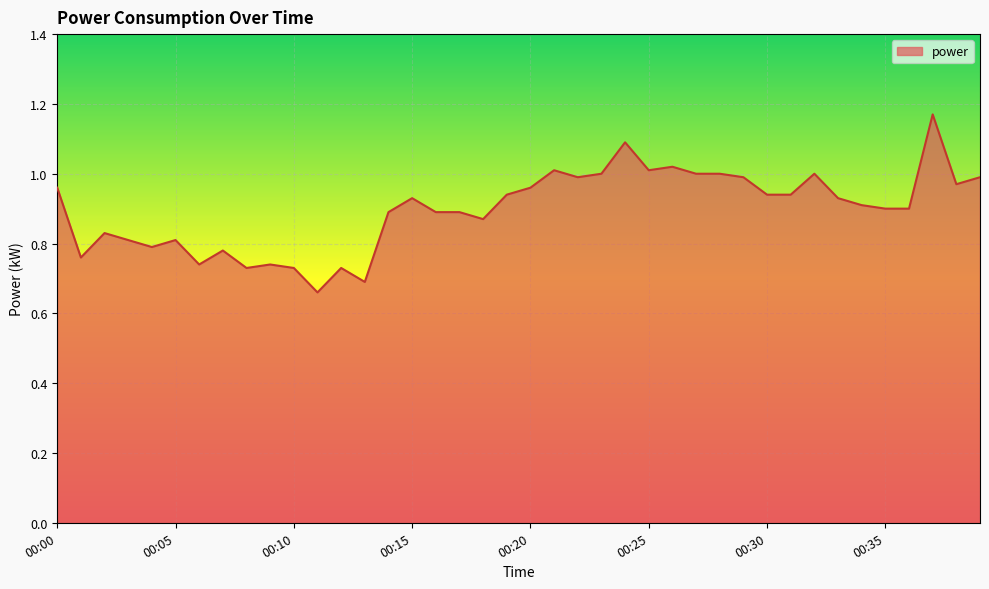

What is the difference between the maximum and minimum values?

0.5